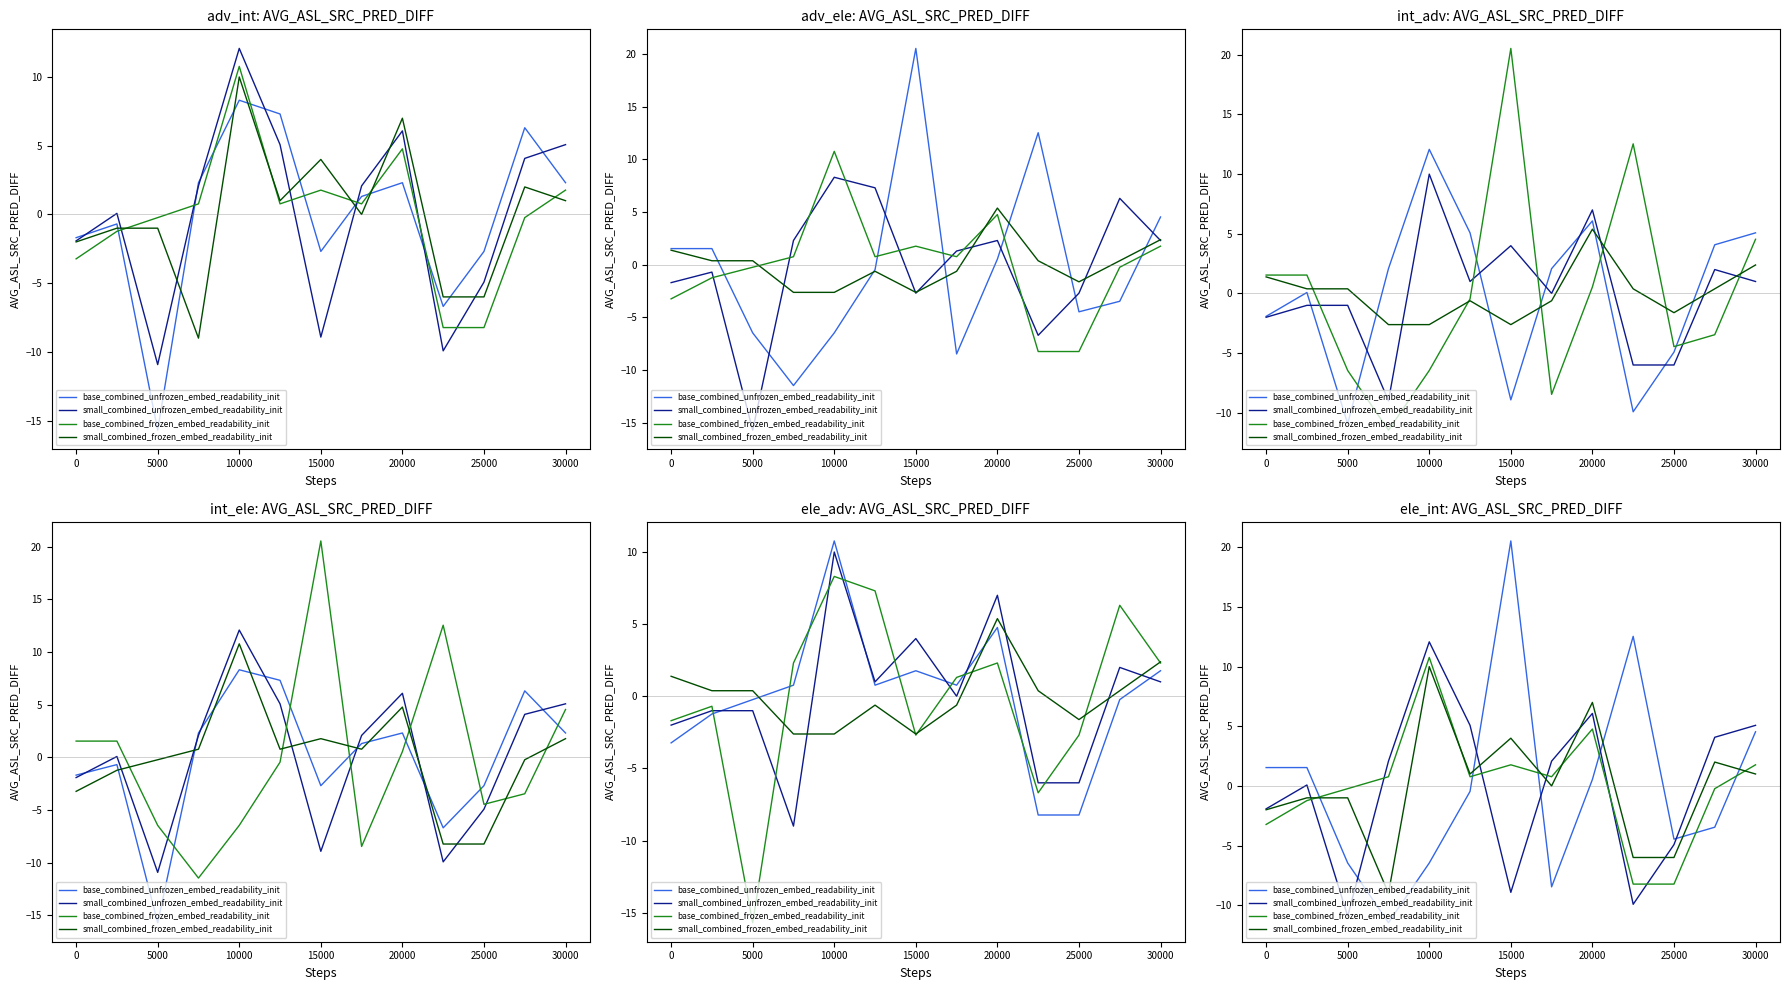

True or false: base_combined_frozen_embed_readability_init and small_combined_unfrozen_embed_readability_init cross at least once.

True